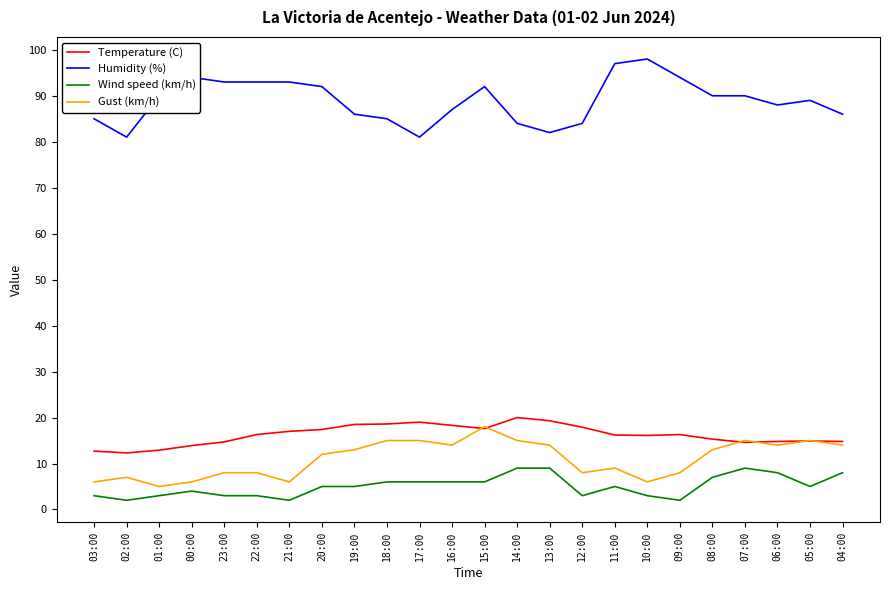

Rank the series at 20:00 from highest to lowest value.

Humidity (%), Temperature (C), Gust (km/h), Wind speed (km/h)